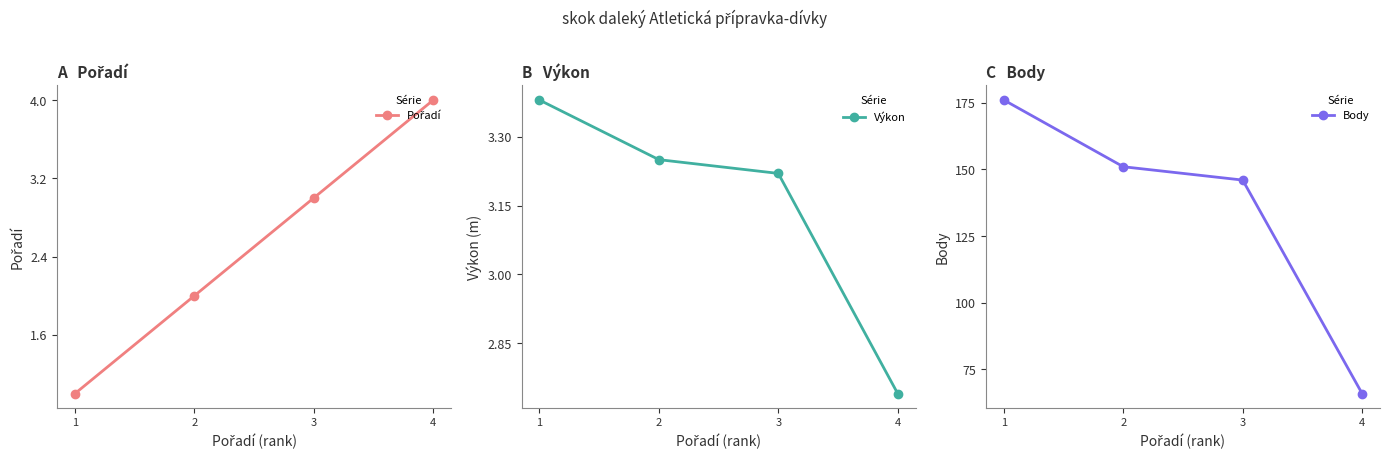

What are all the series names shown in the legend?

Pořadí, Výkon, Body